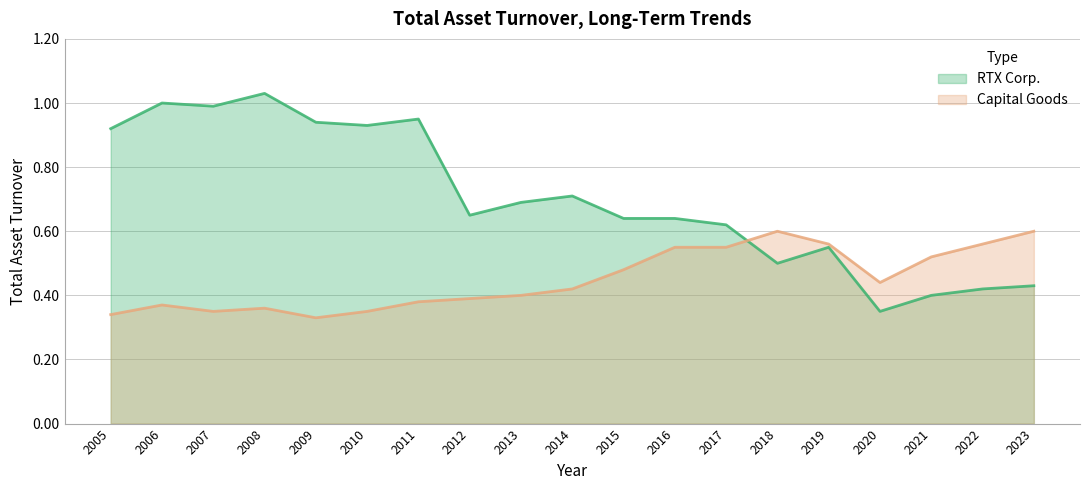

Is the value of Capital Goods at 2013 greater than the value of RTX Corp. at 2006?

No